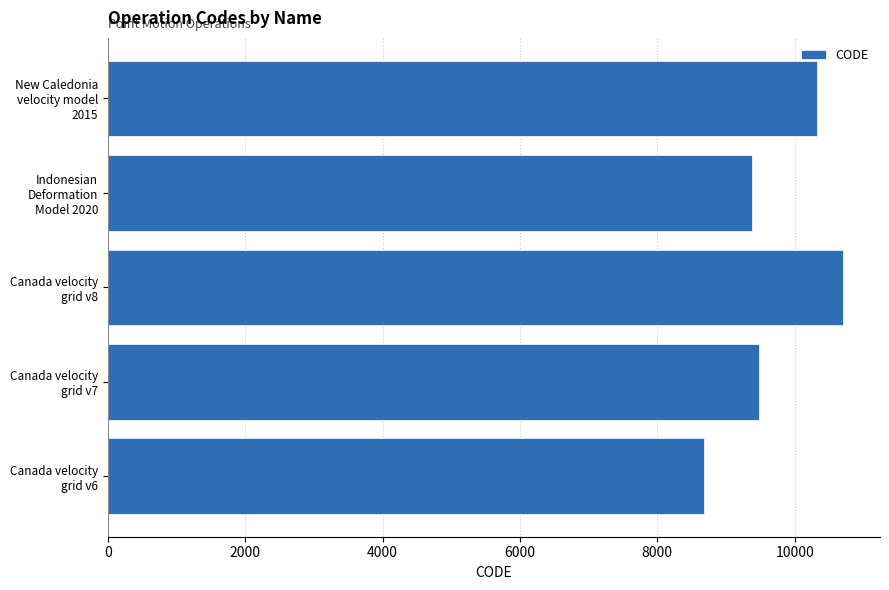

Reading bottom to top, extract all data points from this chart.

8676	9483	10707	9375	10323